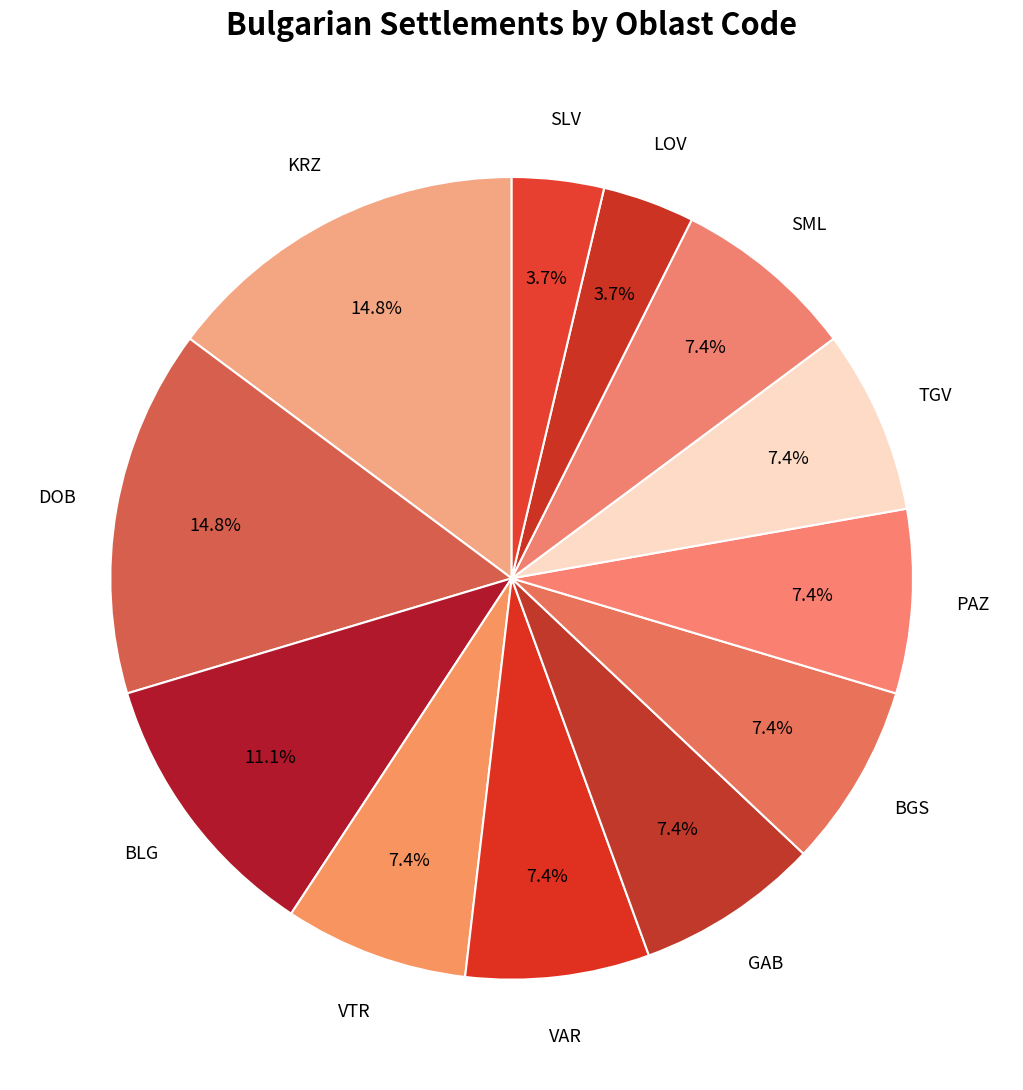

Does TGV represent more than half of the total?

No